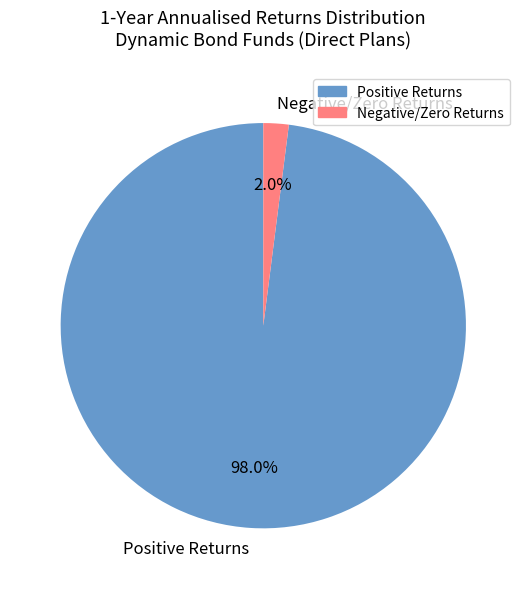

Which slice is the smallest?

Negative/Zero Returns